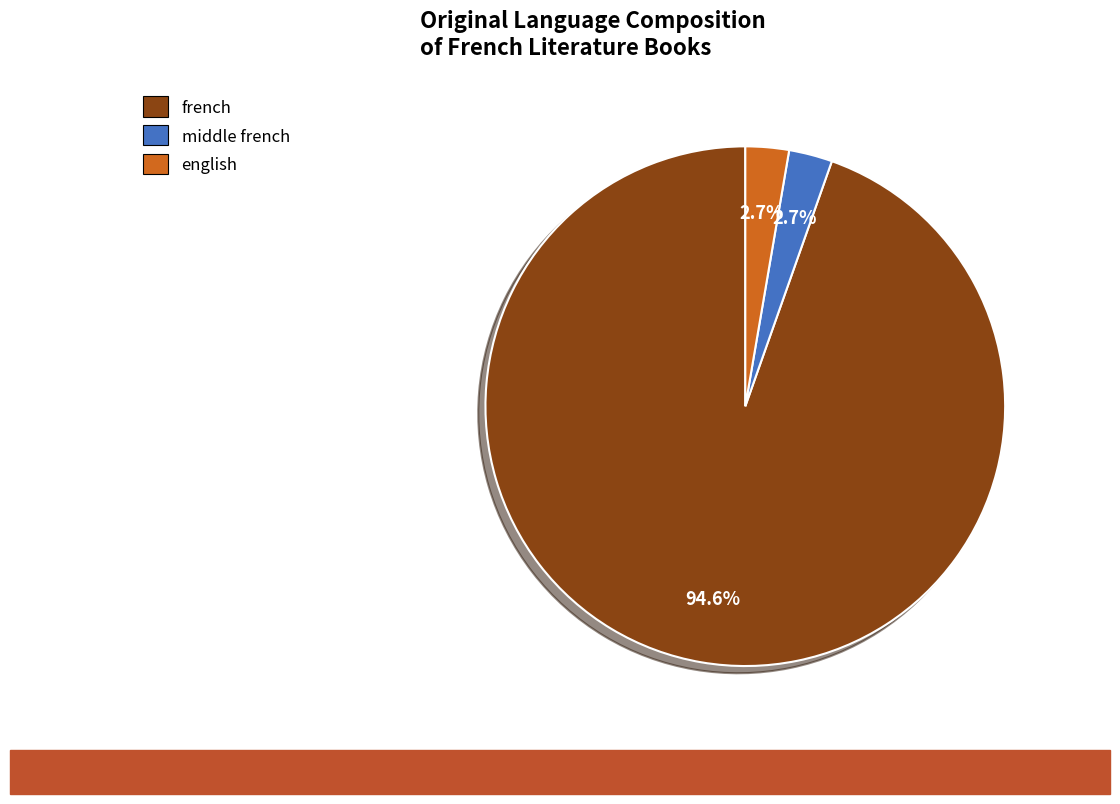

Combined, what portion of the pie is english and french?

97.3%